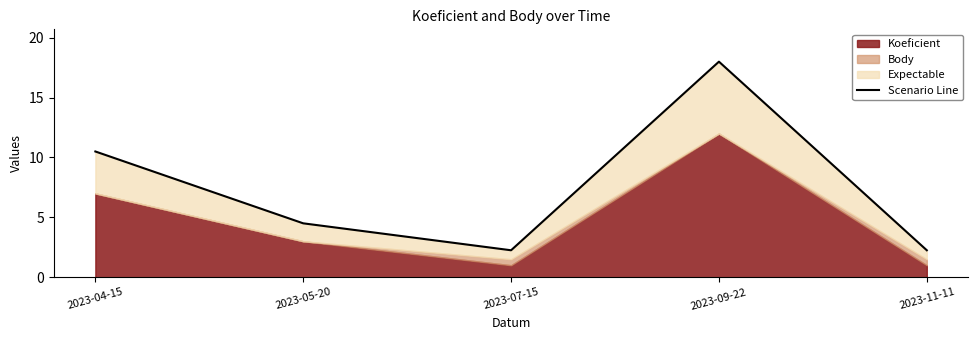

At which category does the chart reach its minimum across all series?

2023-07-15